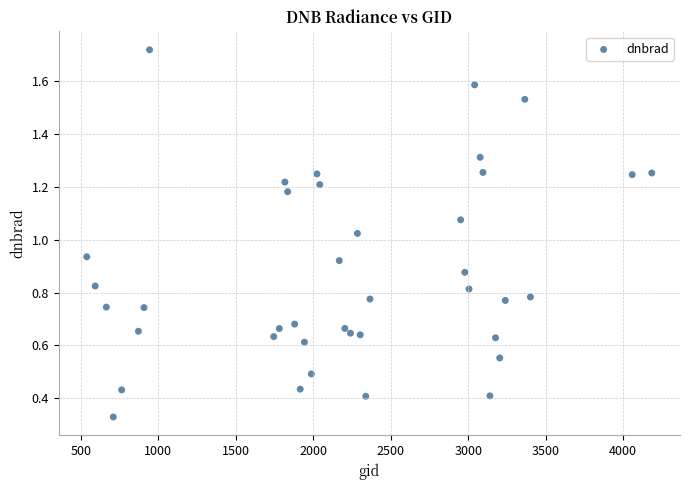

What is the range of X values (max minus min)?

3645.0